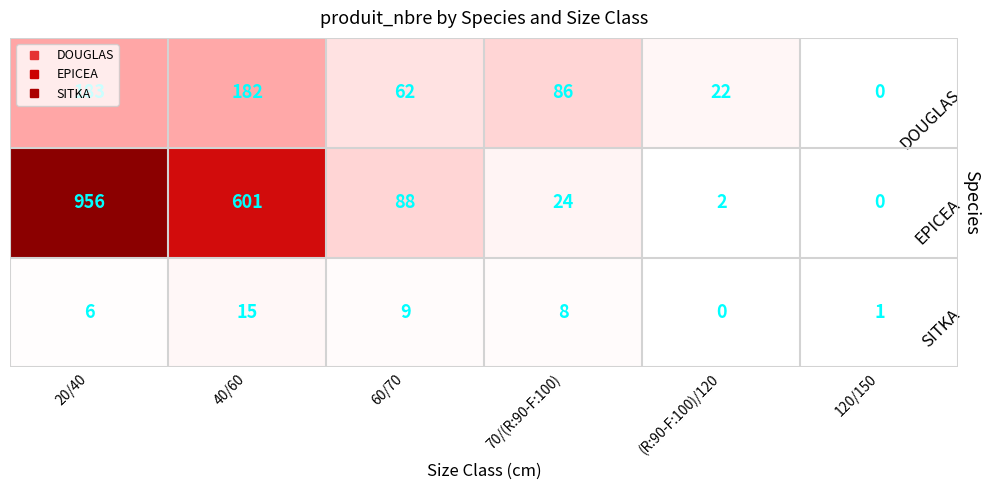

How many values in SITKA are above zero?

5